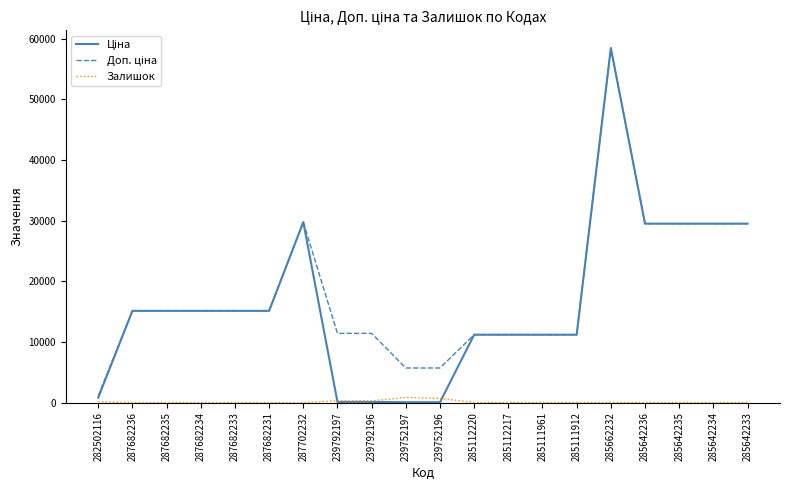

Which label corresponds to the largest value in the chart?

285662232